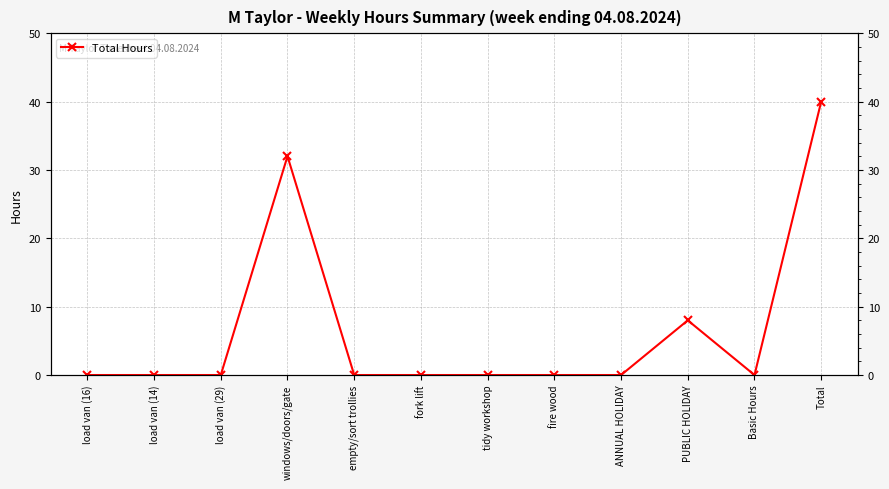

Where is the data nearest to the value 20?

windows/doors/gate